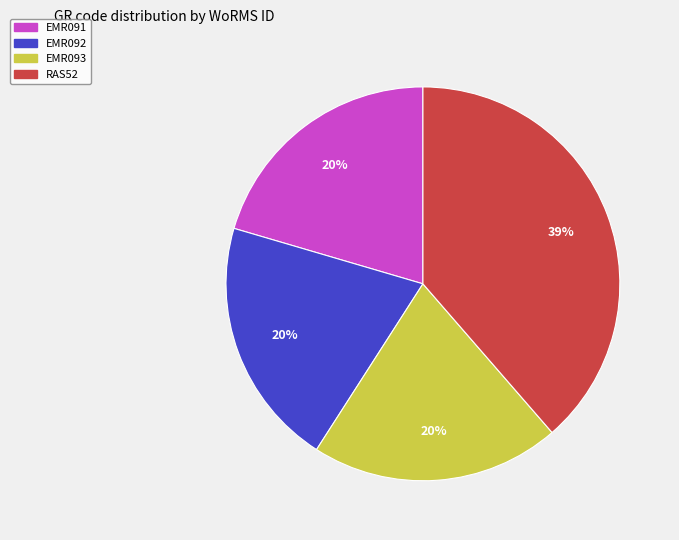

How many segments does this pie chart have?

4